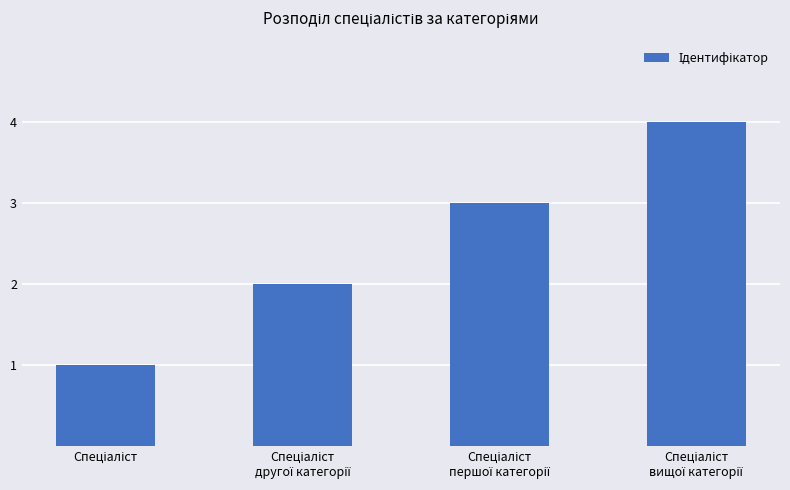

What is the sum of all values?

10